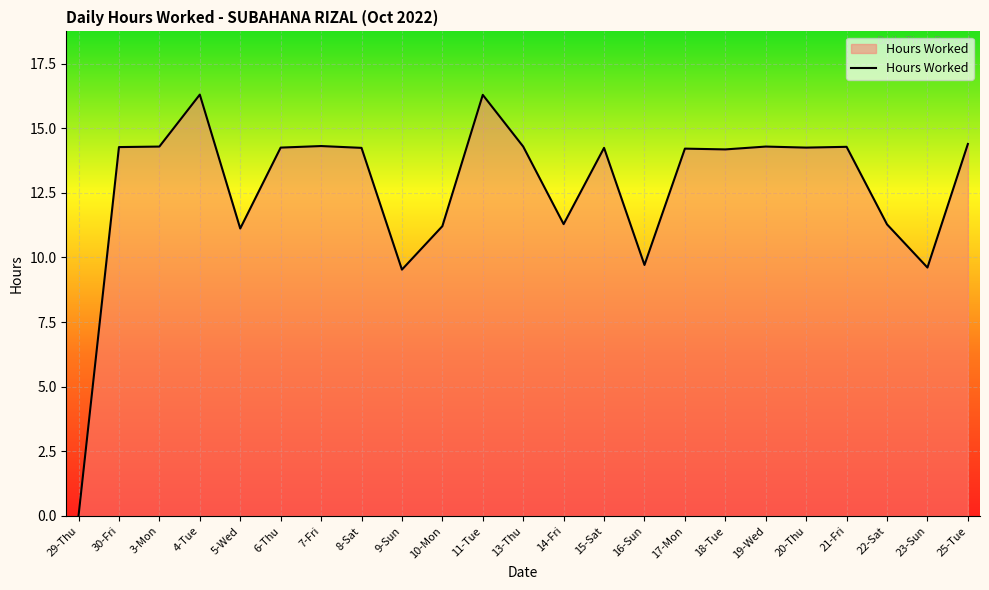

What position from the left is 17-Mon?

16